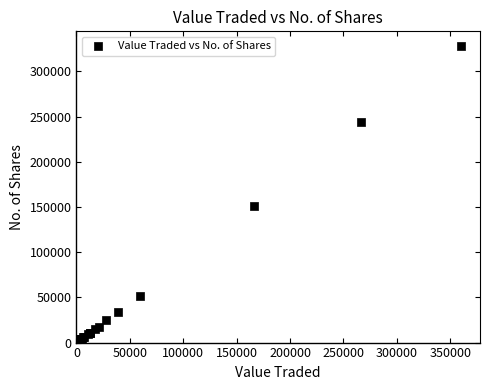

What Y value in the scatter plot is closest to 164006?

151031